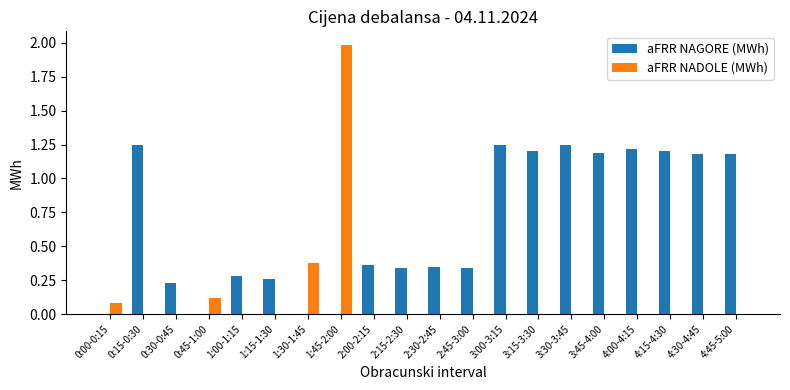

Are the bars grouped side by side (vs. stacked)?

Yes